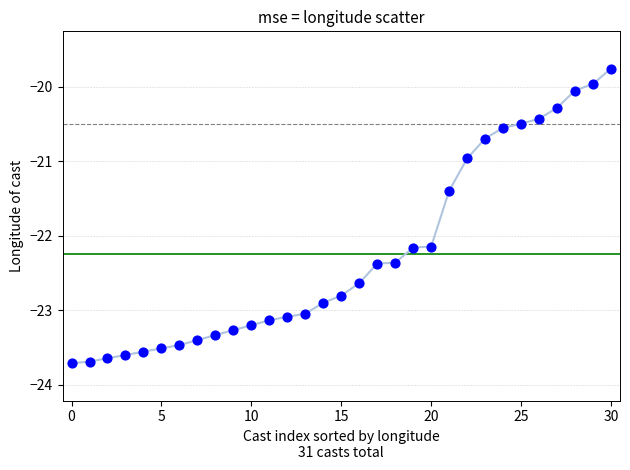

What is the range of Y values (max minus min)?

4.0